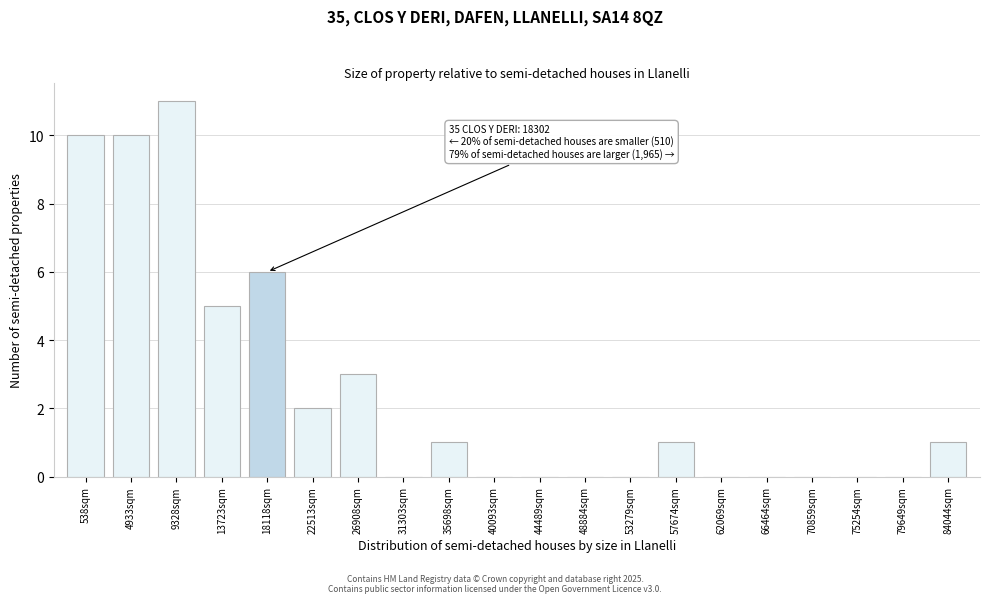

Reading left to right, list all the values displayed in this chart.

538sqm=10	4933sqm=10	9328sqm=11	13723sqm=5	18118sqm=6	22513sqm=2	26908sqm=3	31303sqm=0	35698sqm=1	40093sqm=0	44489sqm=0	48884sqm=0	53279sqm=0	57674sqm=1	62069sqm=0	66464sqm=0	70859sqm=0	75254sqm=0	79649sqm=0	84044sqm=1